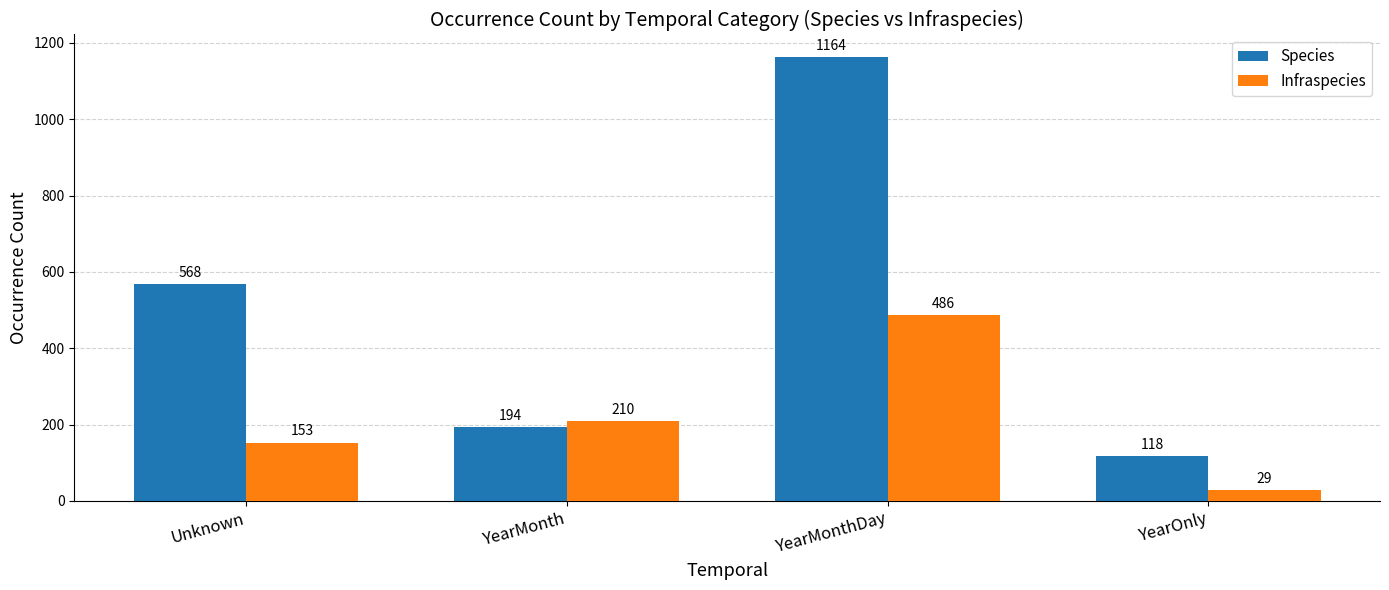

List the labels in order of Species value, smallest first.

YearOnly, YearMonth, Unknown, YearMonthDay